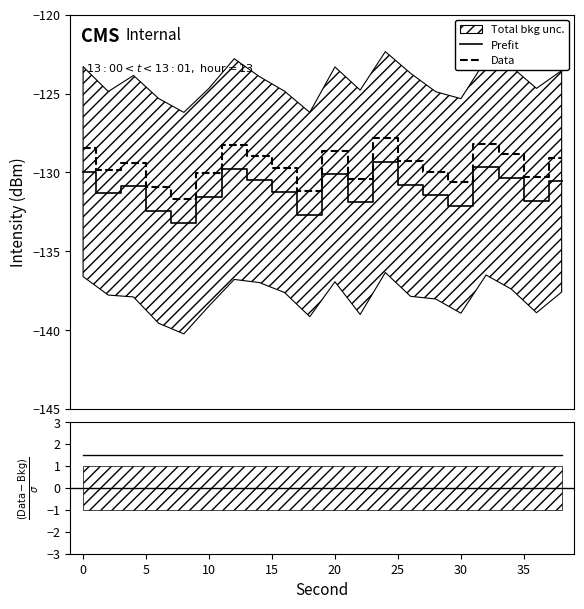

True or false: Data and Prefit cross at least once.

False